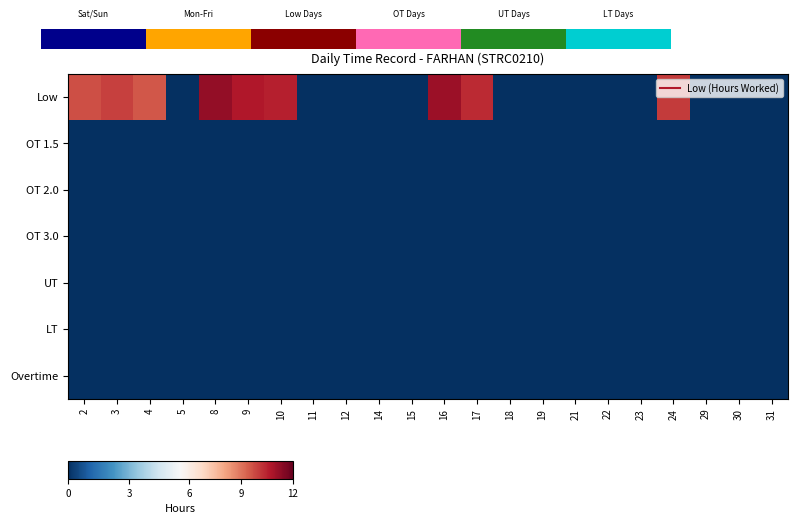

List the labels in order of OT 1.5 value, smallest first.

2, 3, 4, 5, 8, 9, 10, 11, 12, 14, 15, 16, 17, 18, 19, 21, 22, 23, 24, 29, 30, 31